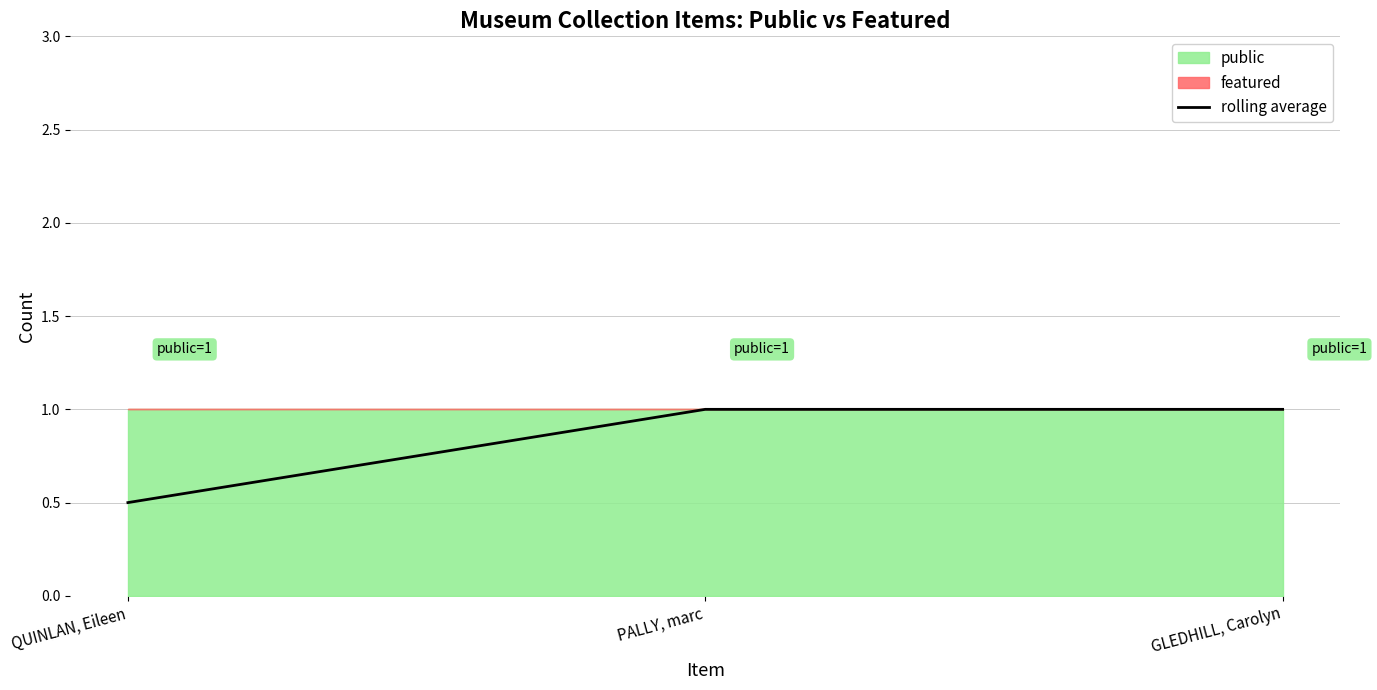

Reading left to right, what are all the values shown in this chart?

QUINLAN, Eileen=0.5	PALLY, marc=1.0	GLEDHILL, Carolyn=1.0